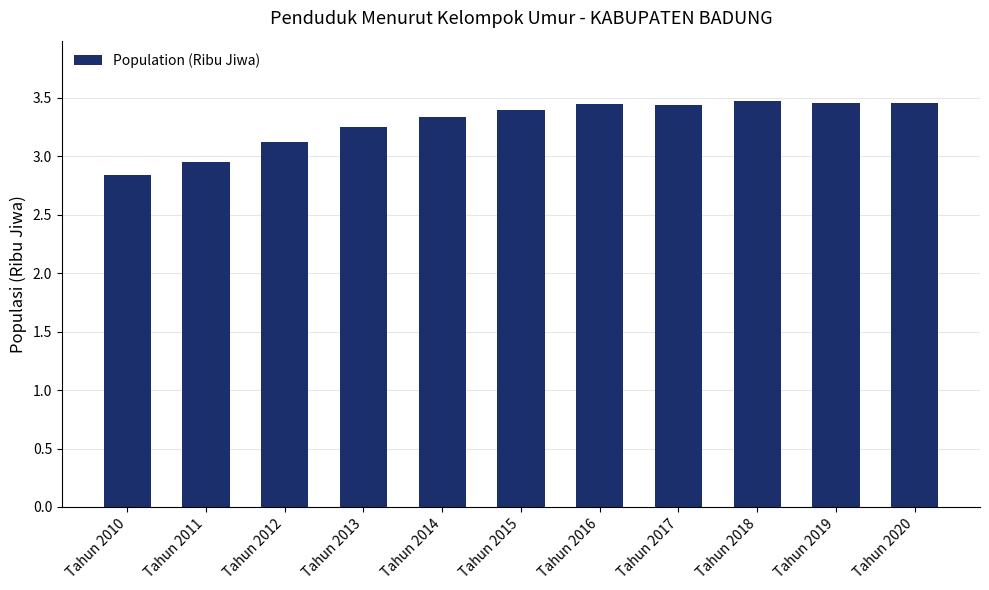

Is it true that the value at Tahun 2012 is 0.8?

False